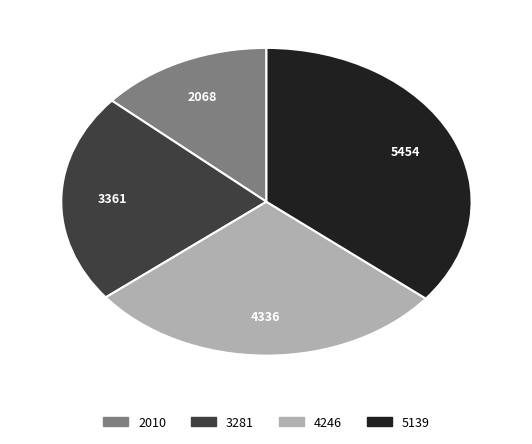

How many slices are in this pie chart?

4